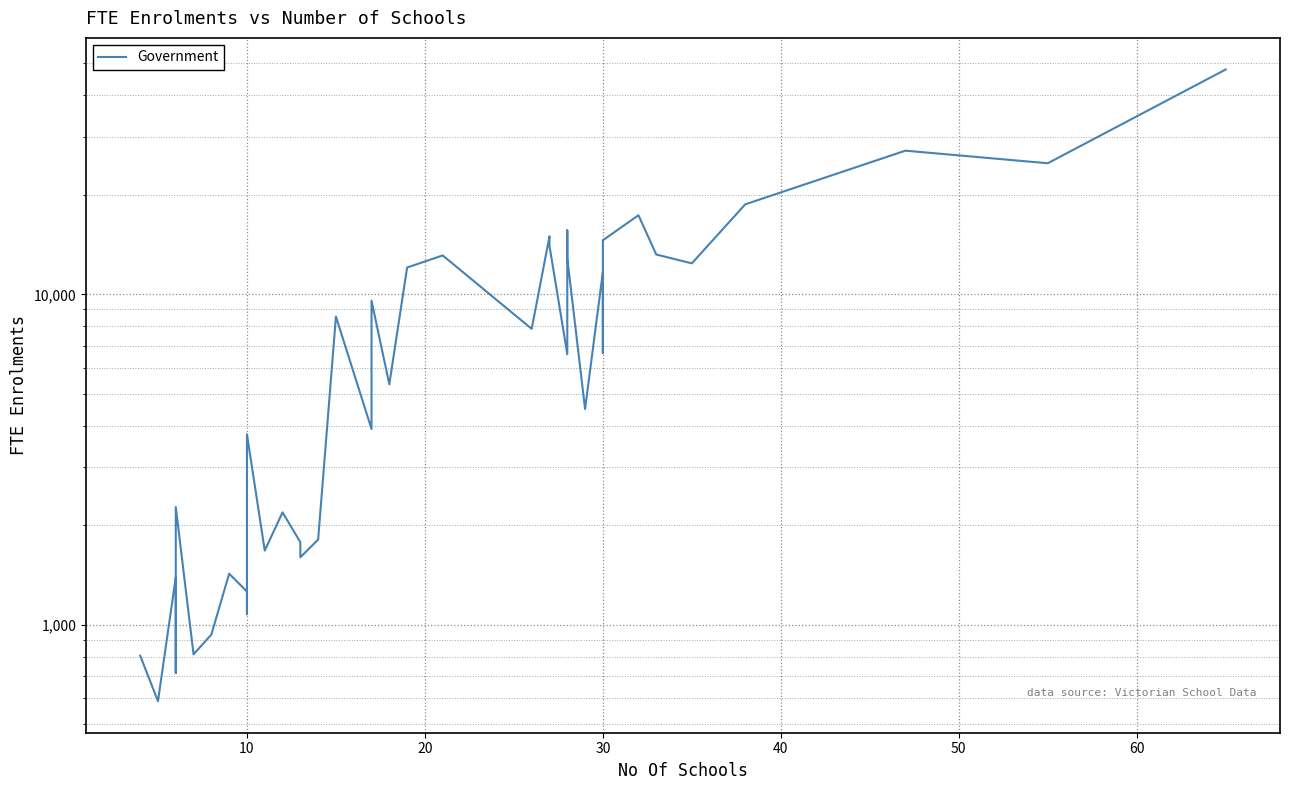

Reading left to right, list all the values displayed in this chart.

806.5	587.7	1392.8	715.3	2272.6	814.2	934.6	1428.0	1261.3	1076.8	3772.3	1677.5	2189.3	1778.0	1601.0	1811.1	8566.3	3913.5	9568.3	5342.4	12053.0	13110.1	7860.7	14977.4	14018.7	6591.6	15611.9	14279.0	12868.6	4496.9	11689.2	6655.5	14573.4	17347.4	13195.5	12408.0	18717.6	27203.0	24920.4	47893.9